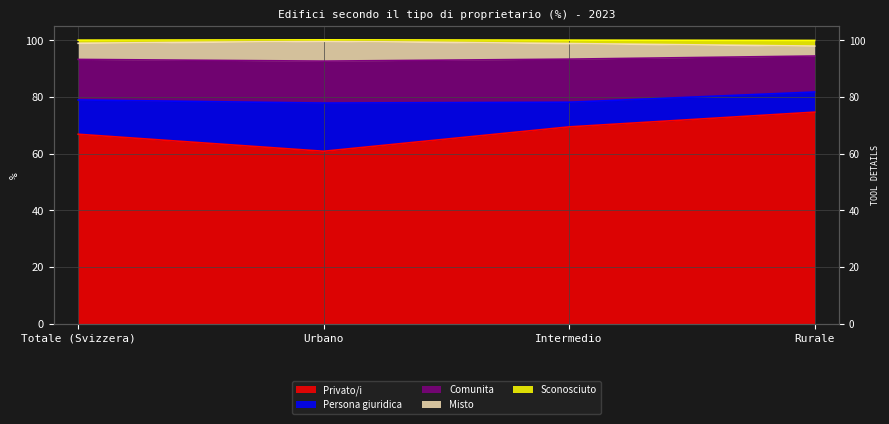

The Misto series shows 93.2 at Totale (Svizzera). True or false?

True